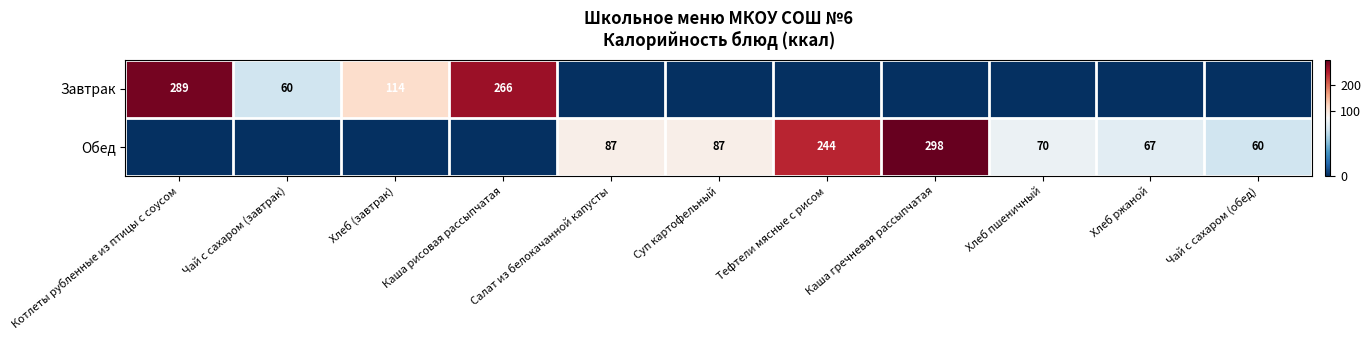

True or false: Обед has a value of 191 at Каша гречневая рассыпчатая.

False